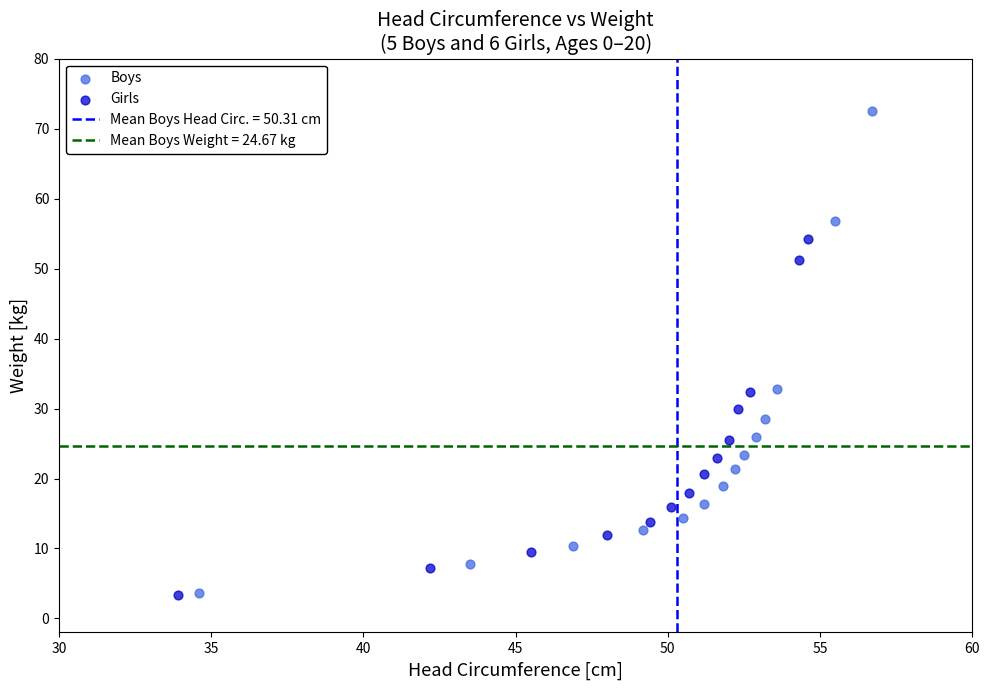

Which series contains the highest Y value?

Boys